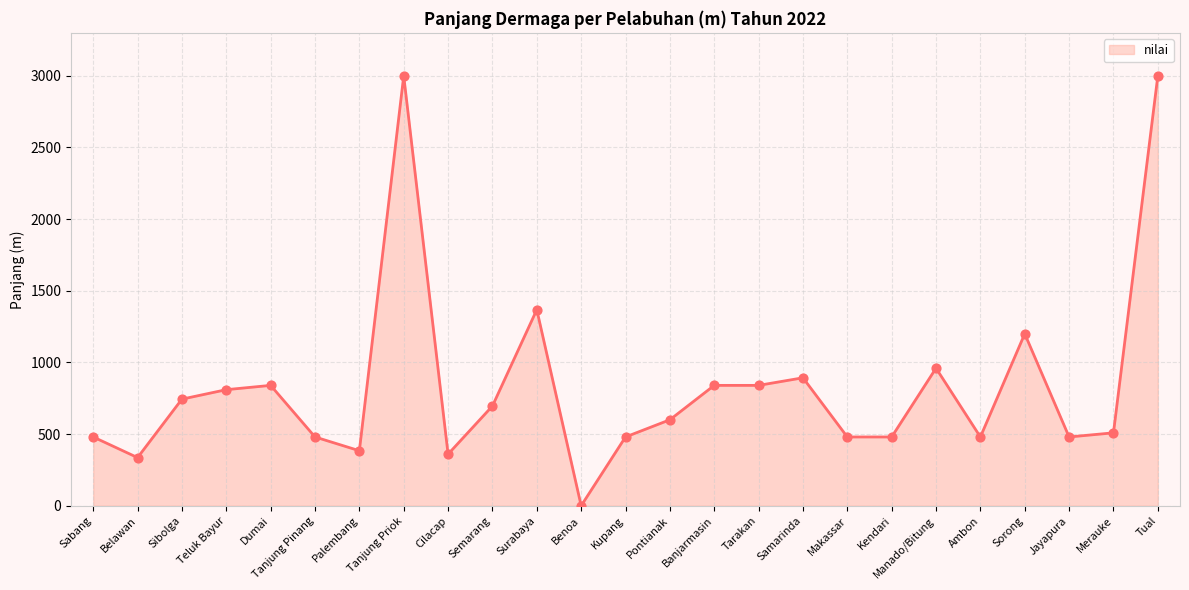

What is the ratio of the value at Makassar to the value at Cilacap?

1.3